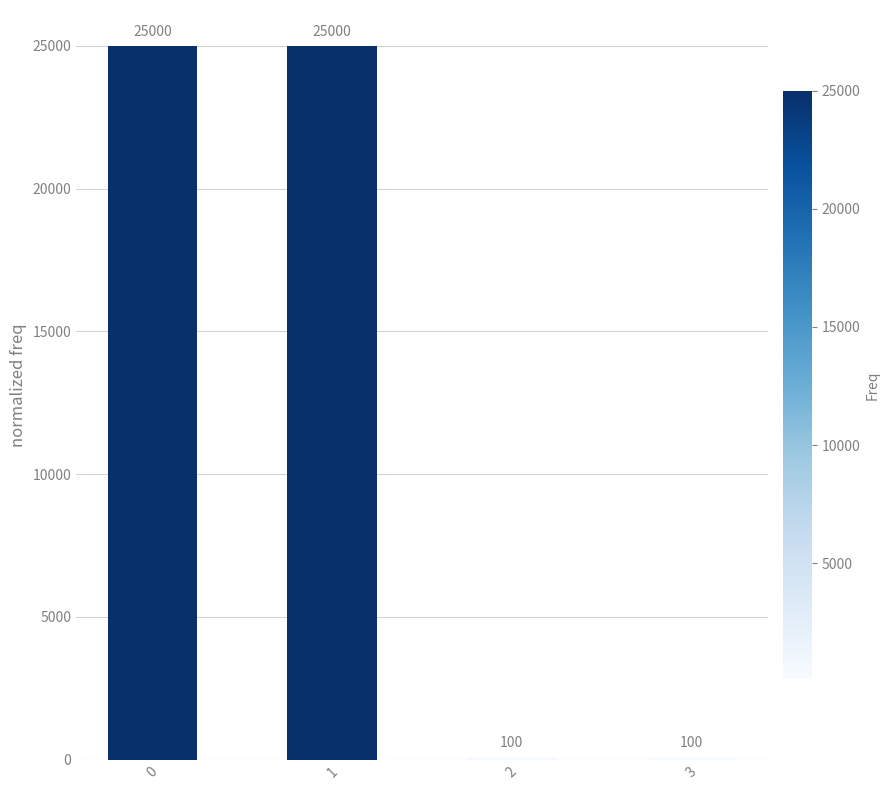

What is the value of the 3rd bar from the left?

100